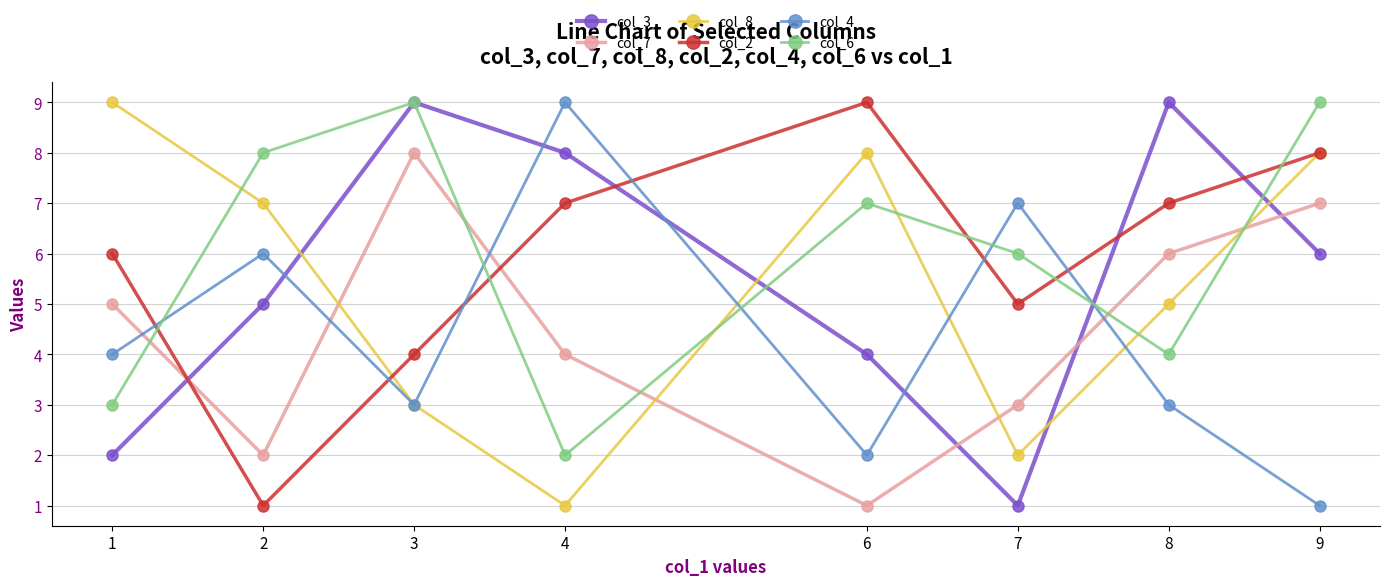

Reading right to left, list all the values displayed in this chart.

col_3: 9=6	8=9	7=1	6=4	4=8	3=9	2=5	1=2
col_7: 9=7	8=6	7=3	6=1	4=4	3=8	2=2	1=5
col_8: 9=8	8=5	7=2	6=8	4=1	3=3	2=7	1=9
col_2: 9=8	8=7	7=5	6=9	4=7	3=4	2=1	1=6
col_4: 9=1	8=3	7=7	6=2	4=9	3=3	2=6	1=4
col_6: 9=9	8=4	7=6	6=7	4=2	3=9	2=8	1=3